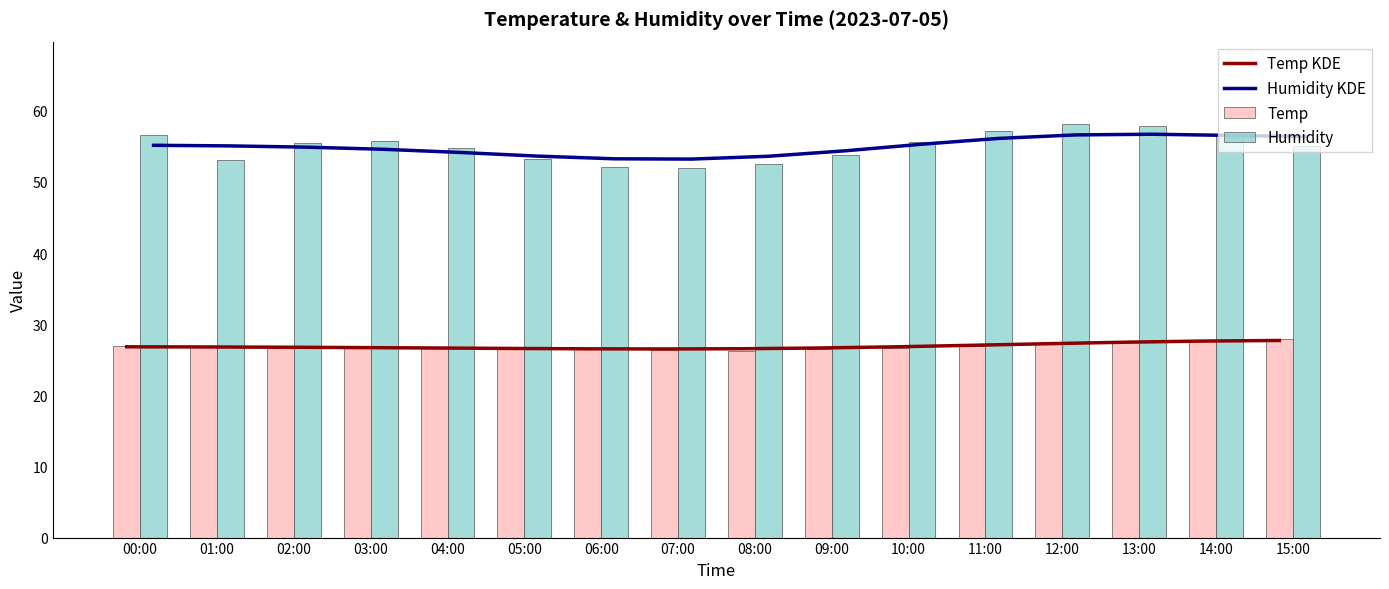

Reading left to right, transcribe all the data shown in this chart.

Temp KDE: 00:00=26.8	01:00=26.8	02:00=26.8	03:00=26.7	04:00=26.7	05:00=26.6	06:00=26.5	07:00=26.5	08:00=26.5	09:00=26.7	10:00=26.8	11:00=27.0	12:00=27.3	13:00=27.5	14:00=27.6	15:00=27.7
Humidity KDE: 00:00=55.1	01:00=55.1	02:00=54.9	03:00=54.6	04:00=54.1	05:00=53.6	06:00=53.2	07:00=53.2	08:00=53.6	09:00=54.4	10:00=55.3	11:00=56.1	12:00=56.6	13:00=56.7	14:00=56.5	15:00=56.4
Temp: 00:00=26.9	01:00=26.8	02:00=26.8	03:00=26.7	04:00=26.7	05:00=26.6	06:00=26.5	07:00=26.4	08:00=26.3	09:00=26.5	10:00=26.7	11:00=27.0	12:00=27.3	13:00=27.6	14:00=27.8	15:00=27.9
Humidity: 00:00=56.6	01:00=53.1	02:00=55.4	03:00=55.8	04:00=54.8	05:00=53.2	06:00=52.1	07:00=51.9	08:00=52.5	09:00=53.8	10:00=55.6	11:00=57.2	12:00=58.1	13:00=57.9	14:00=56.4	15:00=55.1